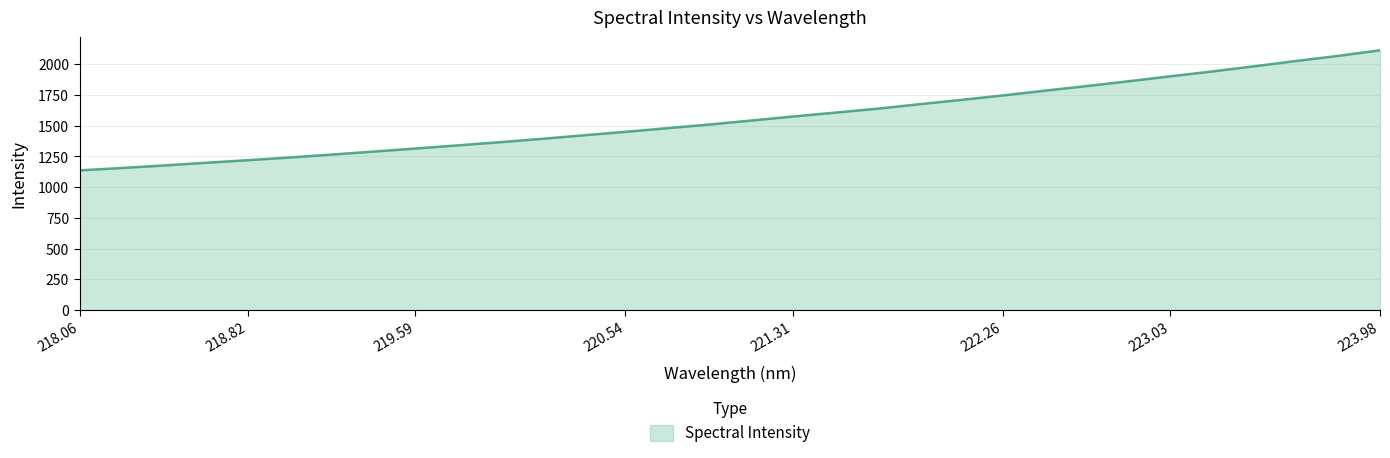

What is the sum of all values?

49952.5